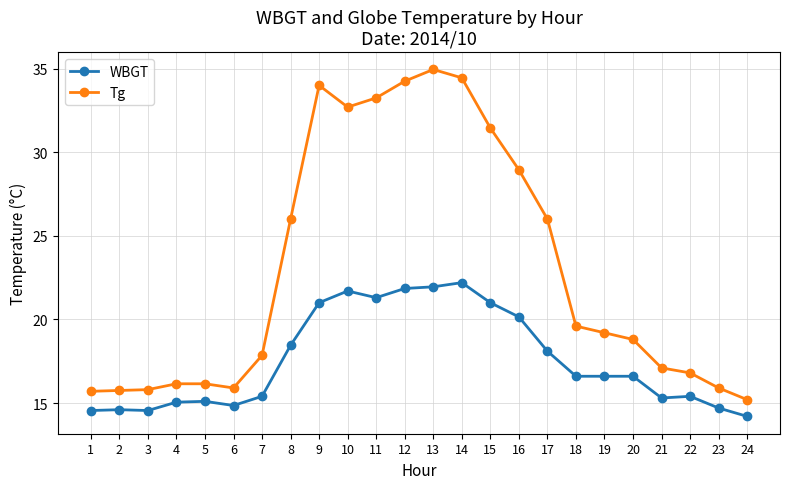

What is the smallest value displayed?

14.2